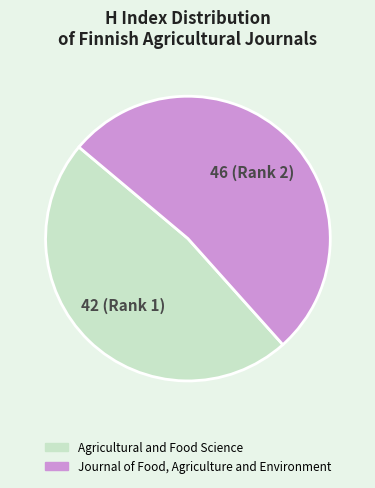

Is it true that Journal of Food, Agriculture and Environment is 46% of the pie?

False